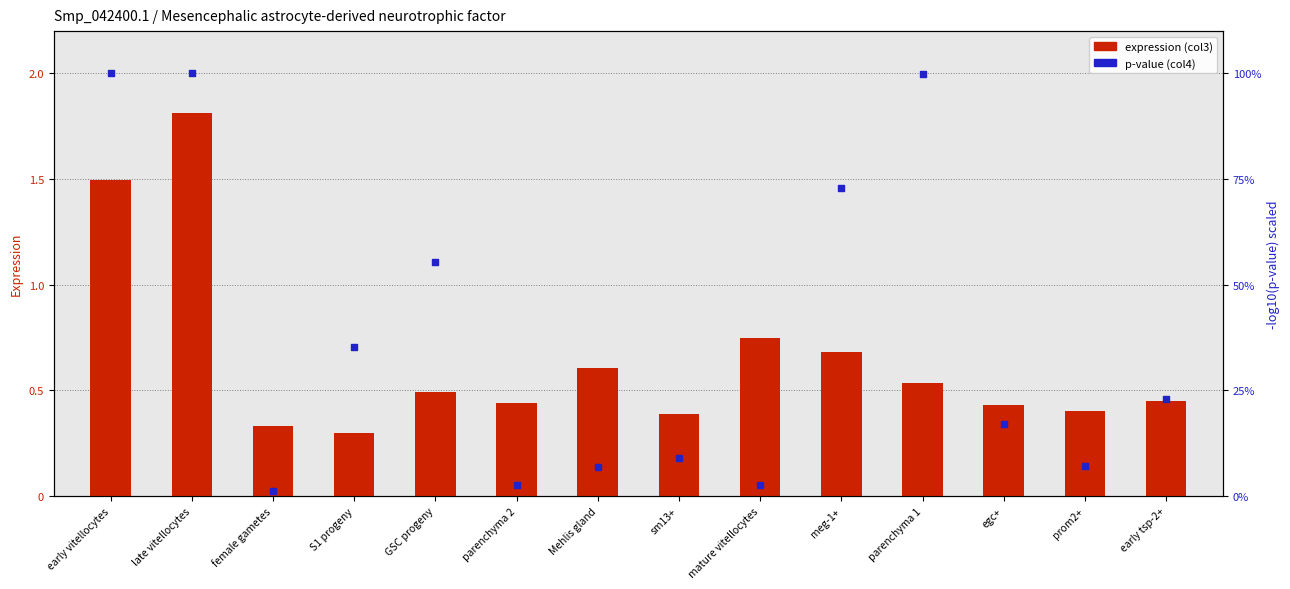

Is the value of expression (col3) at prom2+ greater than the value of p-value (col4) at parenchyma 1?

No